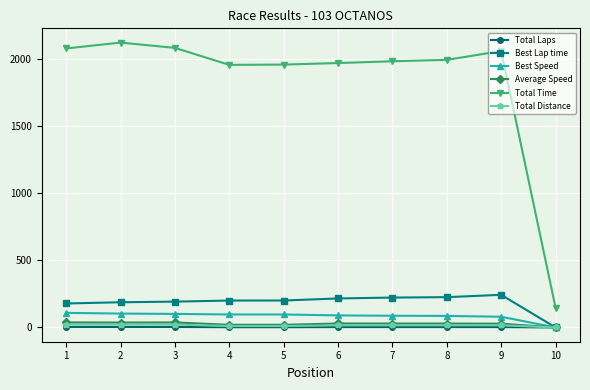

True or false: Total Time and Best Lap time cross at least once.

False